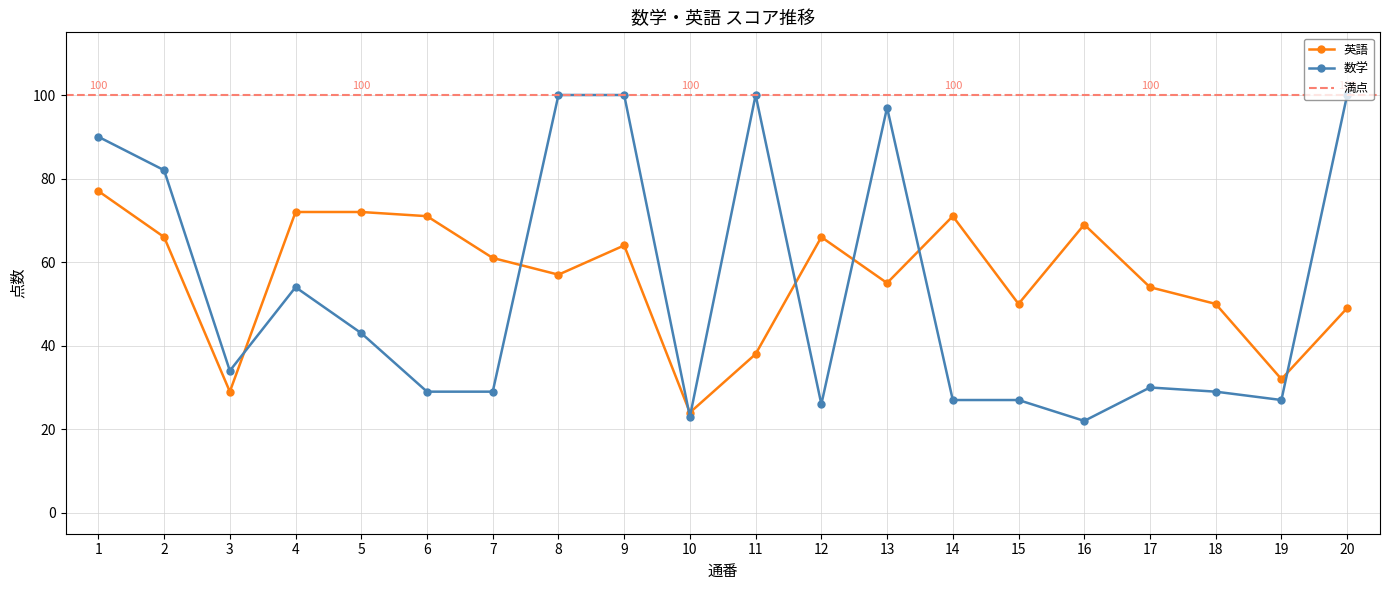

Rank the series by their average value, from highest to lowest.

英語, 数学